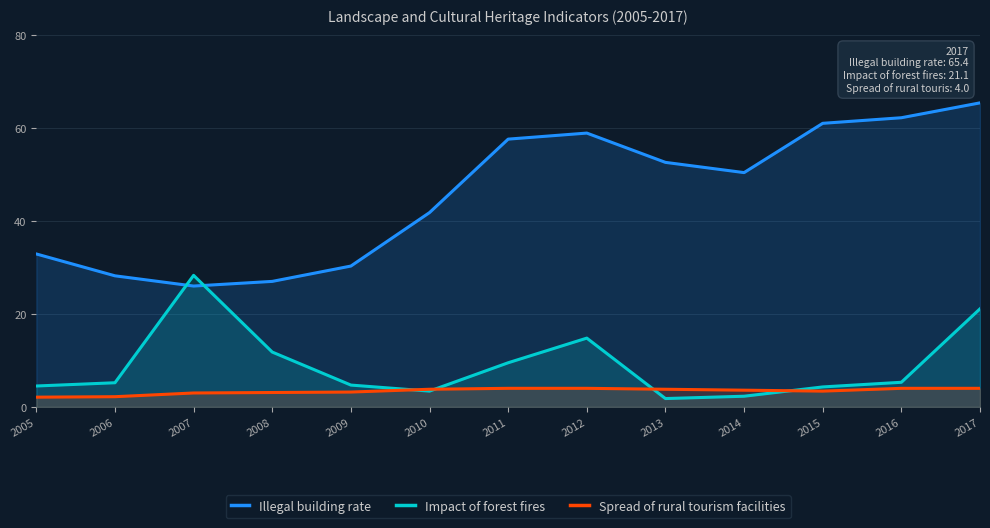

Reading left to right, list all the values displayed in this chart.

Illegal building rate: 32.9	28.2	26.0	27.0	30.3	41.8	57.6	58.9	52.6	50.4	61.0	62.2	65.4
Impact of forest fires: 4.5	5.2	28.3	11.8	4.7	3.4	9.5	14.8	1.8	2.3	4.3	5.3	21.1
Spread of rural tourism facilities: 2.1	2.2	3.0	3.1	3.2	3.8	4.0	4.0	3.8	3.6	3.4	4.0	4.0